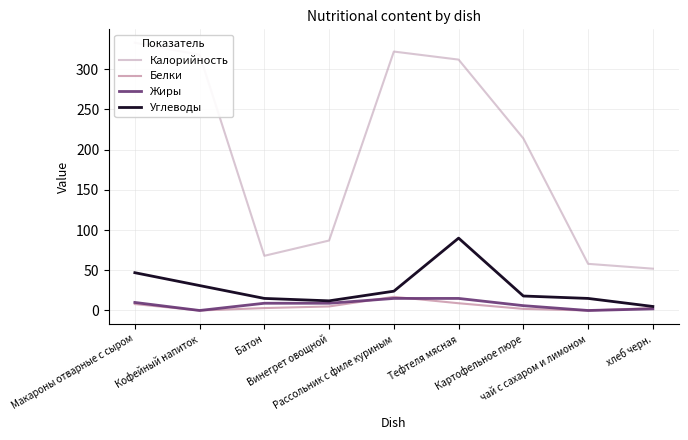

What is the difference between the maximum and minimum values in the Жиры series?

15